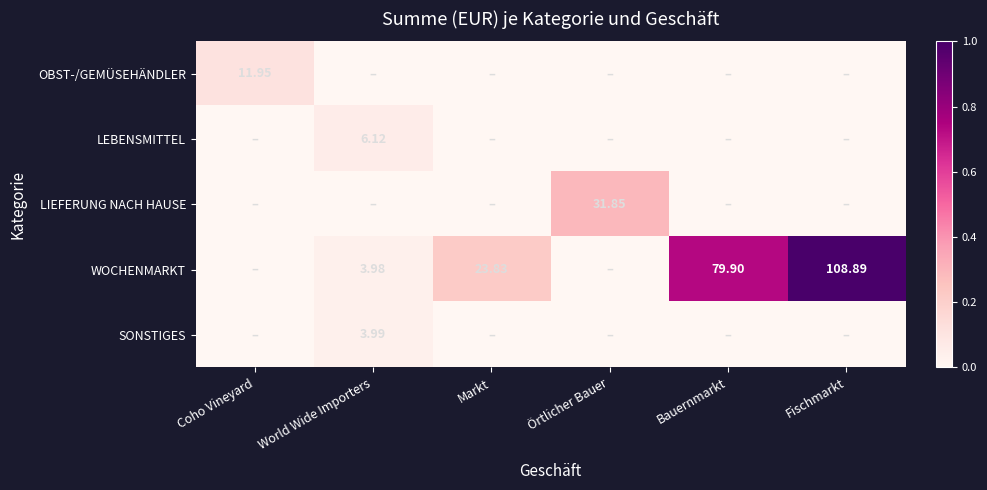

Is the value of SONSTIGES at World Wide Importers greater than the value of OBST-/GEMÜSEHÄNDLER at Coho Vineyard?

No